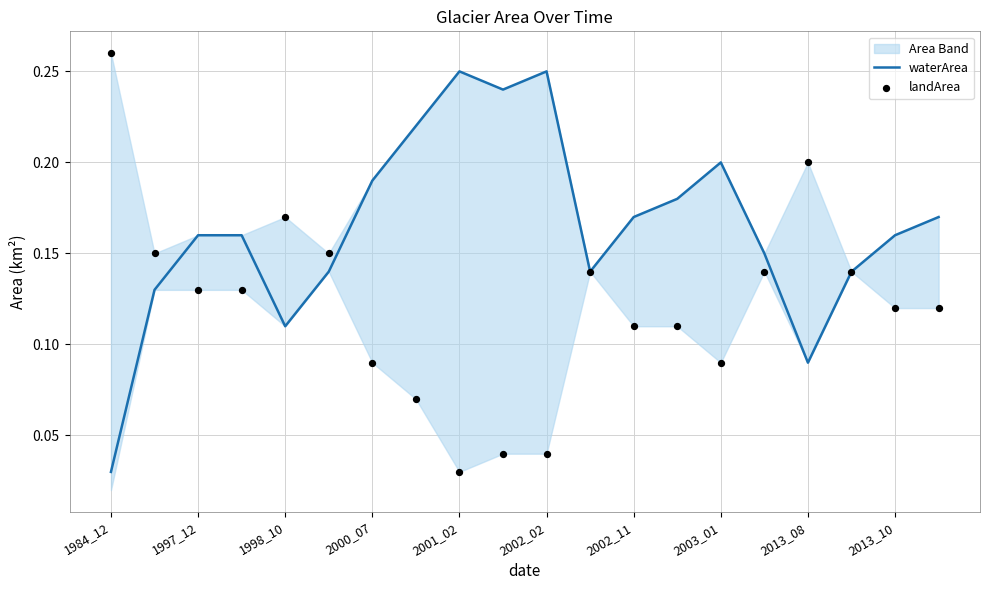

Which category has the lowest value in the waterArea series?

1984_12